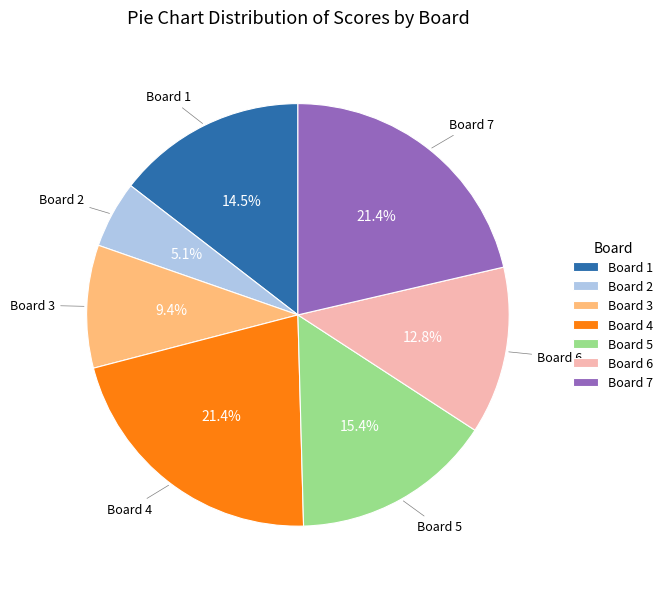

Count the number of slices in the pie.

7